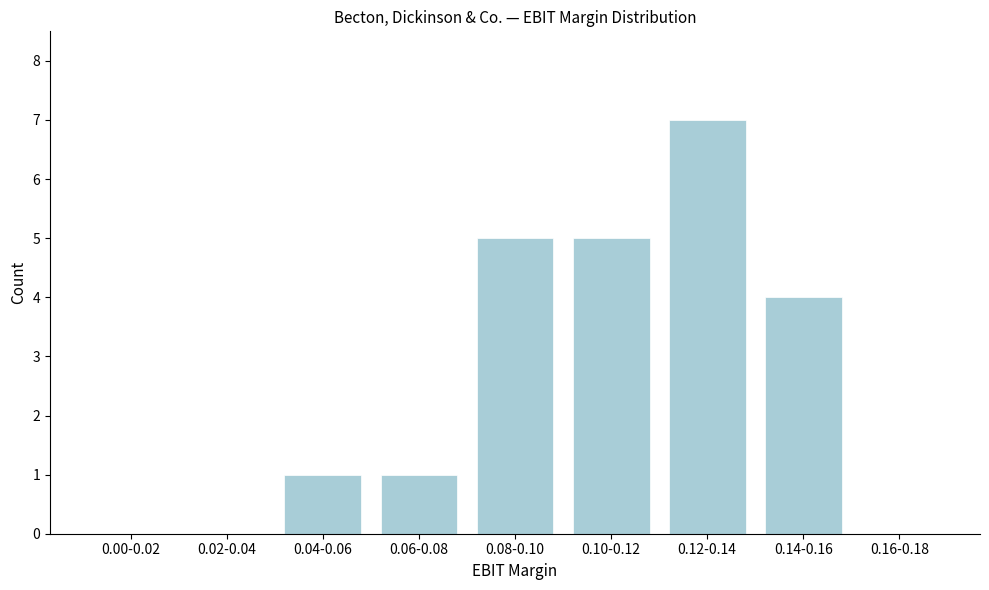

Reading left to right, transcribe all the data shown in this chart.

0.00-0.02=0	0.02-0.04=0	0.04-0.06=1	0.06-0.08=1	0.08-0.10=5	0.10-0.12=5	0.12-0.14=7	0.14-0.16=4	0.16-0.18=0